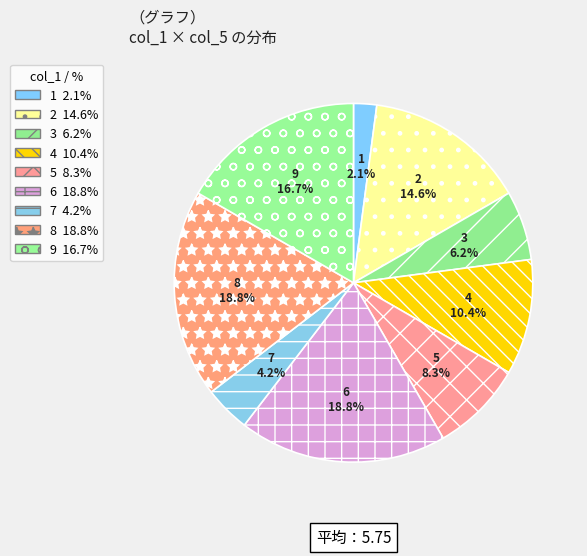

To the nearest percent, what is the average slice percentage?

11%